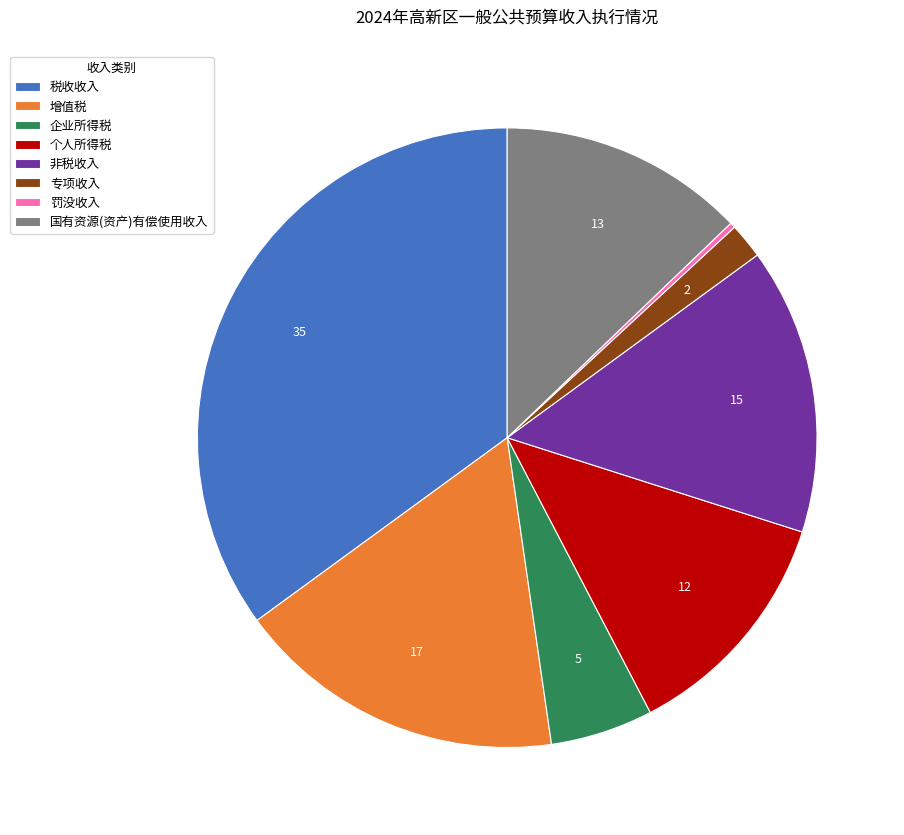

True or false: 国有资源(资产)有偿使用收入 accounts for 24% of the total.

False